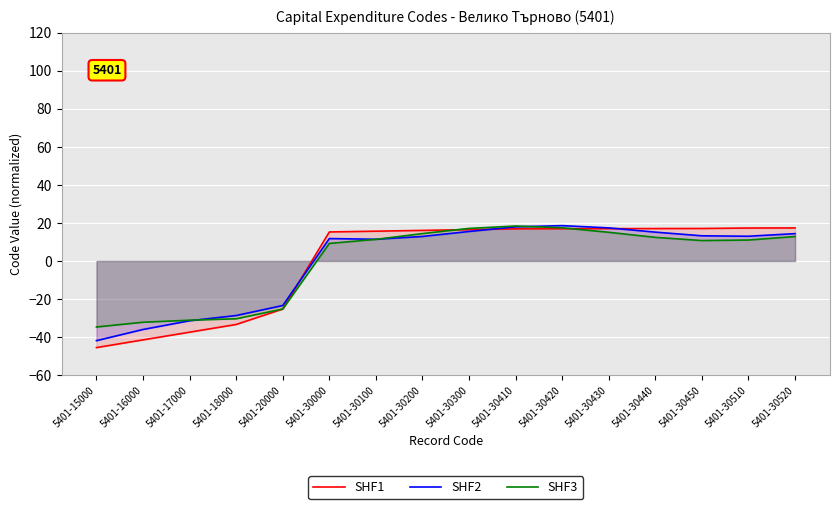

Which series changed the most between 5401-15000 and 5401-30200?

SHF1